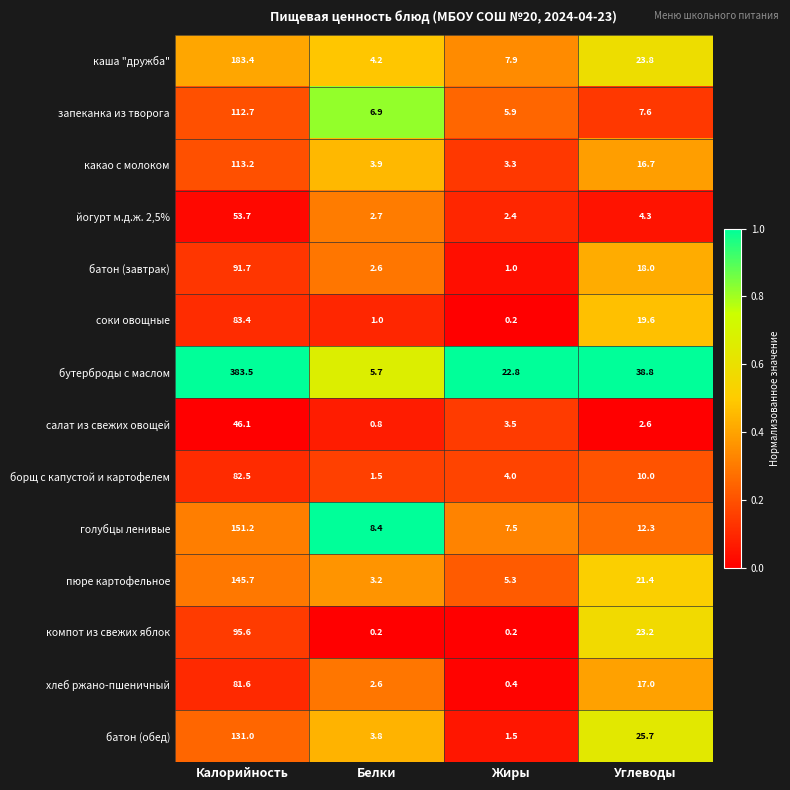

At how many categories does at least one series exceed 0?

4